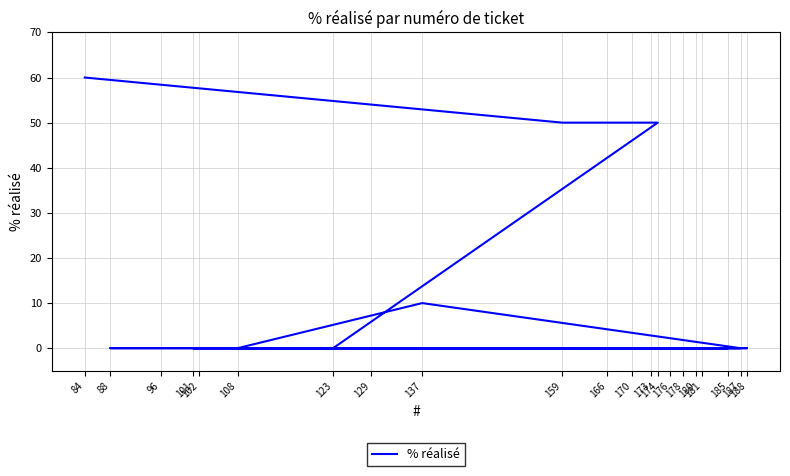

List the labels in order of value, smallest first.

181, 180, 178, 176, 129, 101, 188, 173, 108, 187, 102, 96, 88, 185, 170, 166, 123, 137, 174, 159, 84